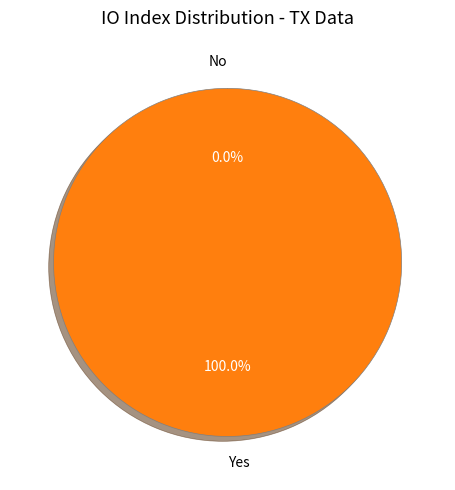

Is there a majority slice in this chart?

Yes